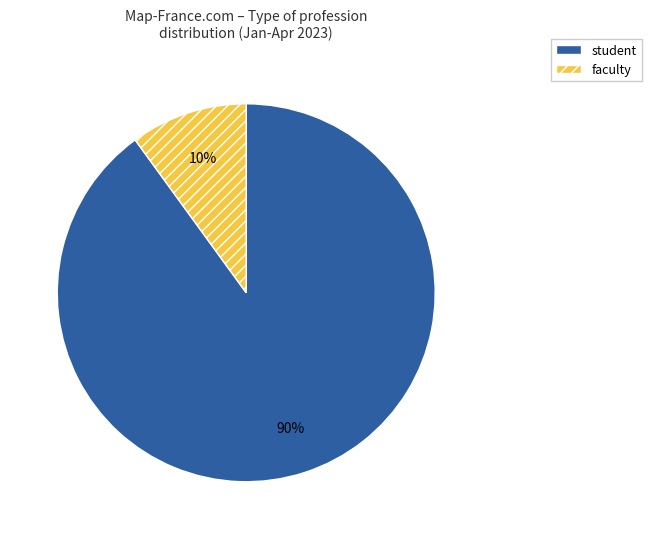

To the nearest percent, what is the average slice percentage?

50%